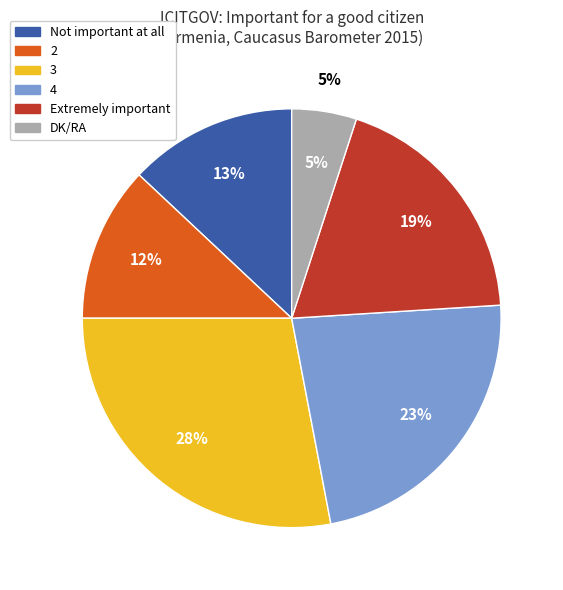

Which category has the biggest portion of the pie?

3